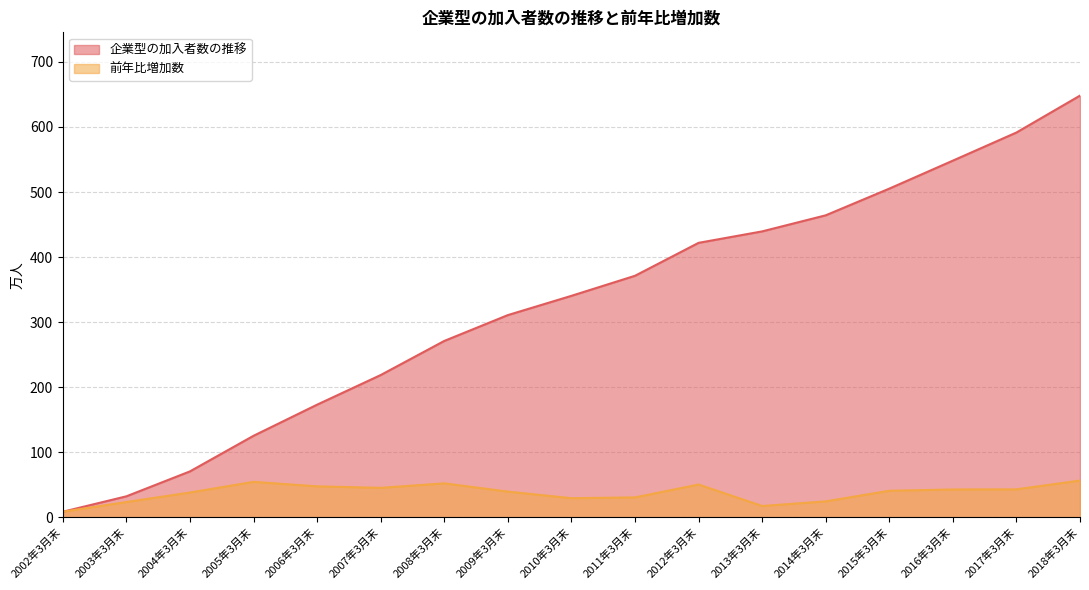

Rank the series at 2004年3月末 from lowest to highest value.

前年比増加数, 企業型の加入者数の推移